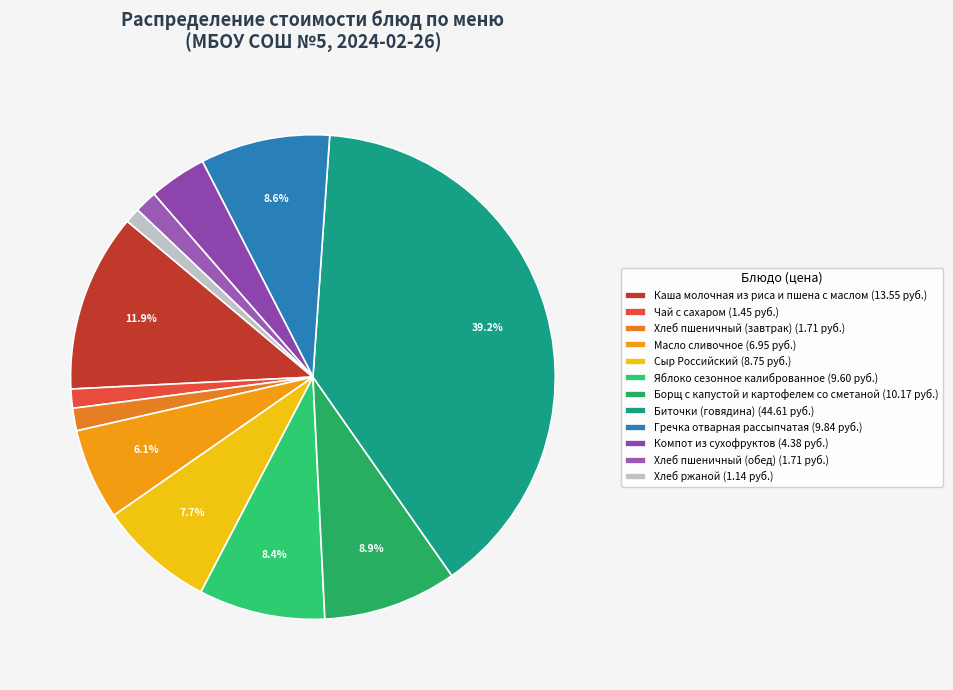

Which has a higher value, Каша молочная из риса и пшена с маслом or Сыр Российский?

Каша молочная из риса и пшена с маслом